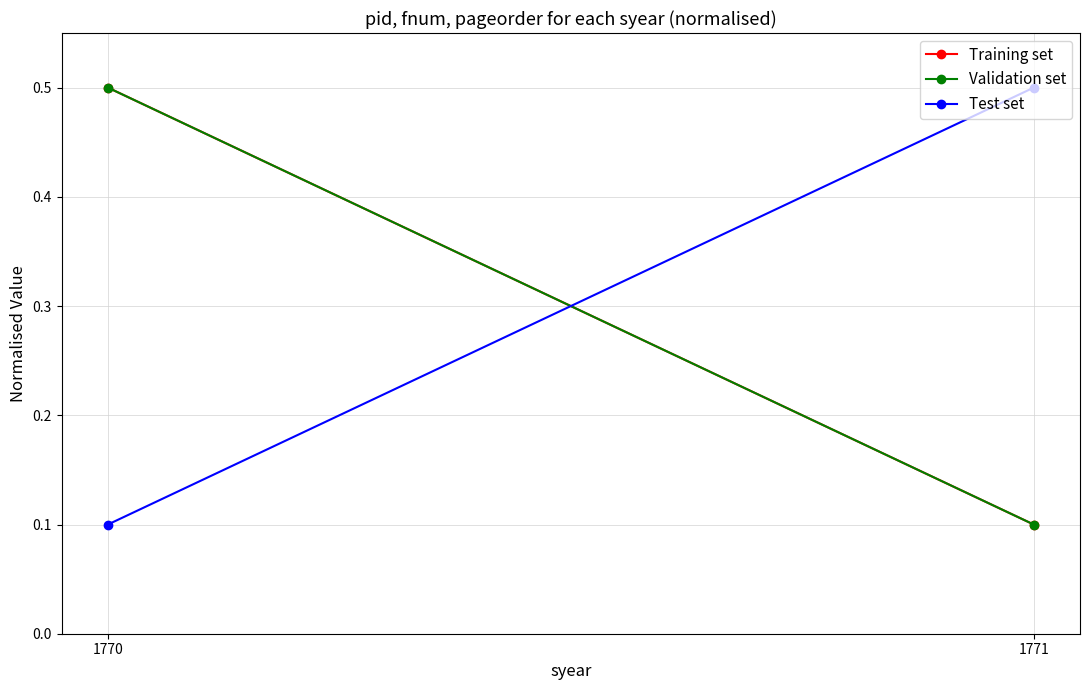

Reading right to left, extract all data points from this chart.

Training set: 1771=0.1	1770=0.5
Validation set: 1771=0.1	1770=0.5
Test set: 1771=0.5	1770=0.1